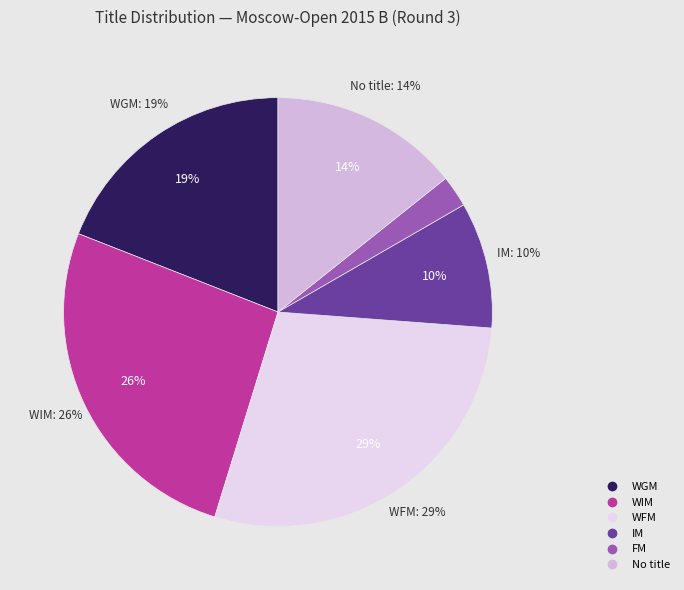

The WIM slice represents 11% of the pie. True or false?

False